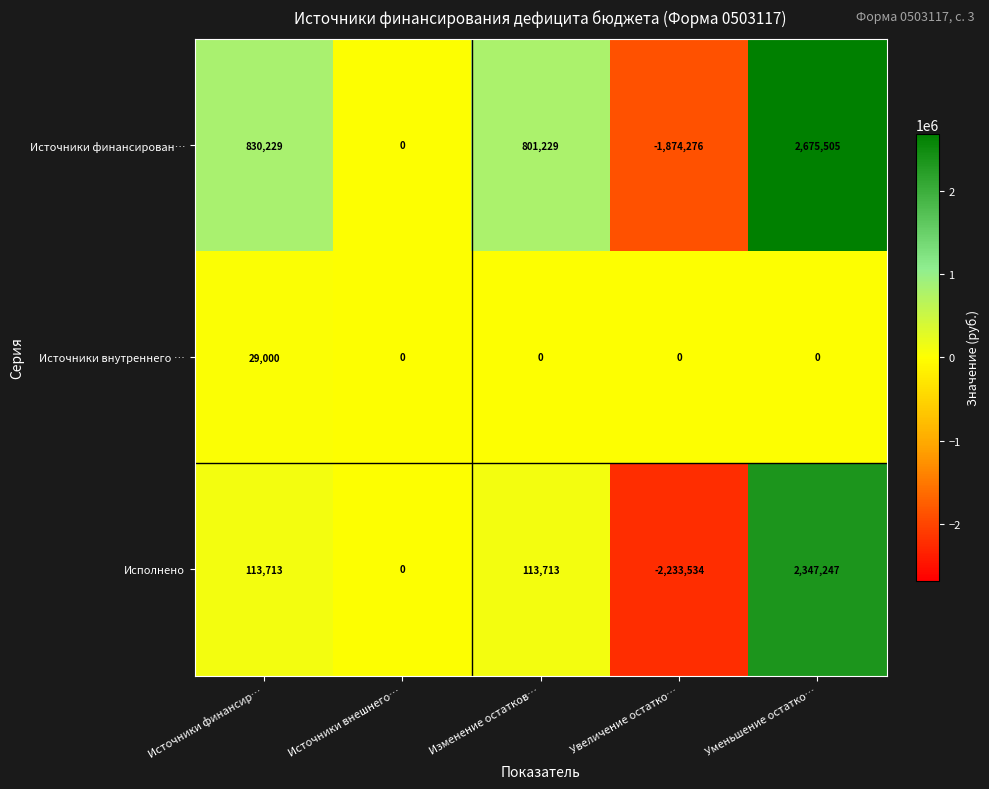

Which series has the widest spread of values?

Исполнено